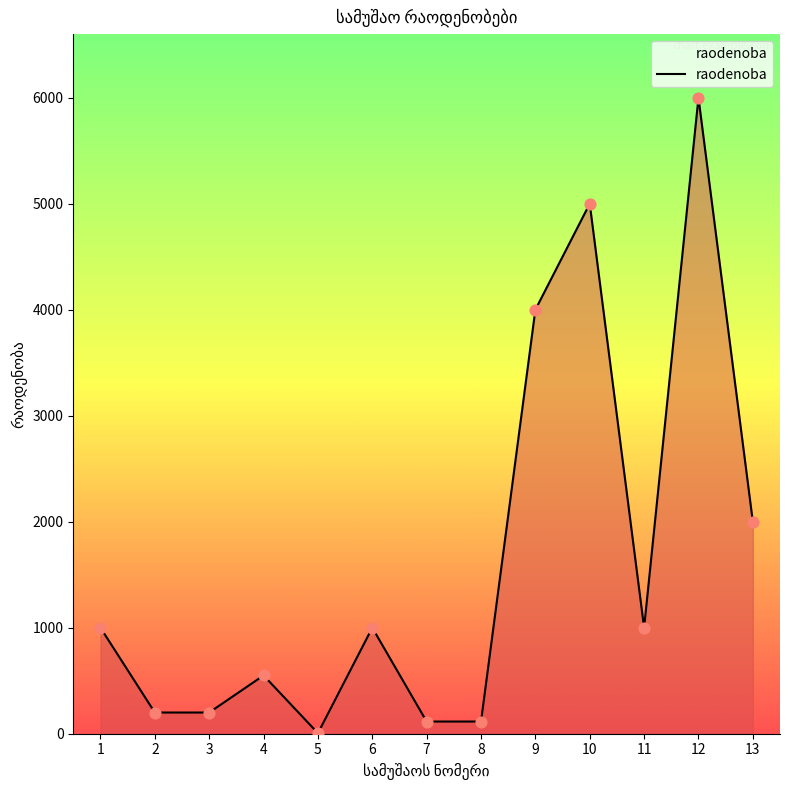

Between 5 and 8, which is larger?

8